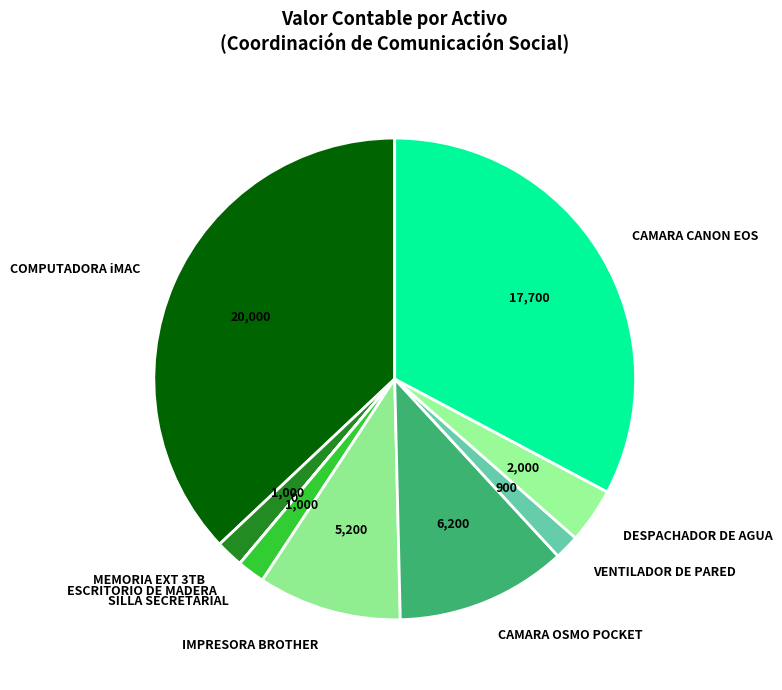

Which slice is the largest?

COMPUTADORA iMAC